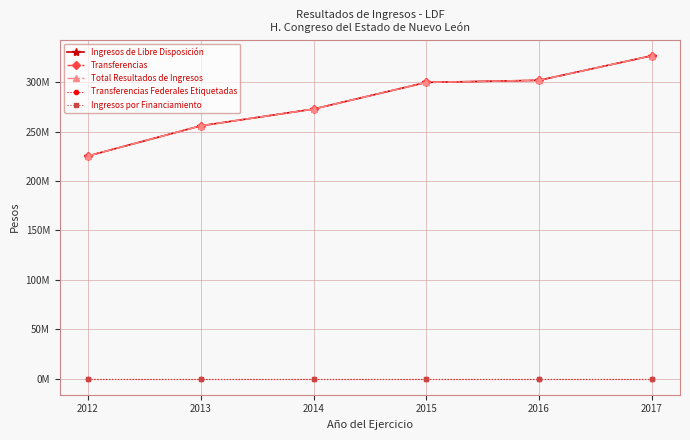

What is the lowest value of the Transferencias series?

225495000